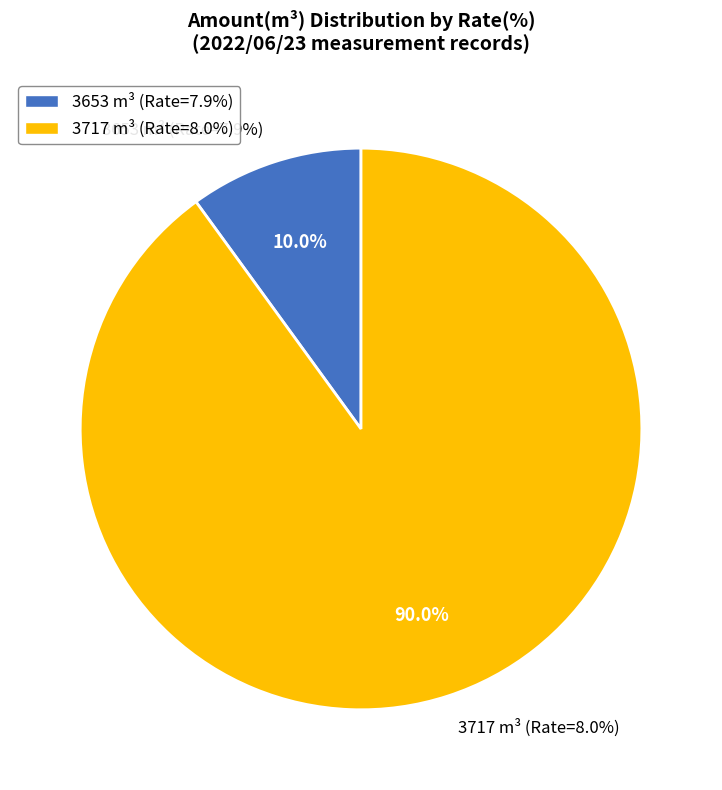

To the nearest percent, what percentage of the pie is 3653 (7.9%)?

10%